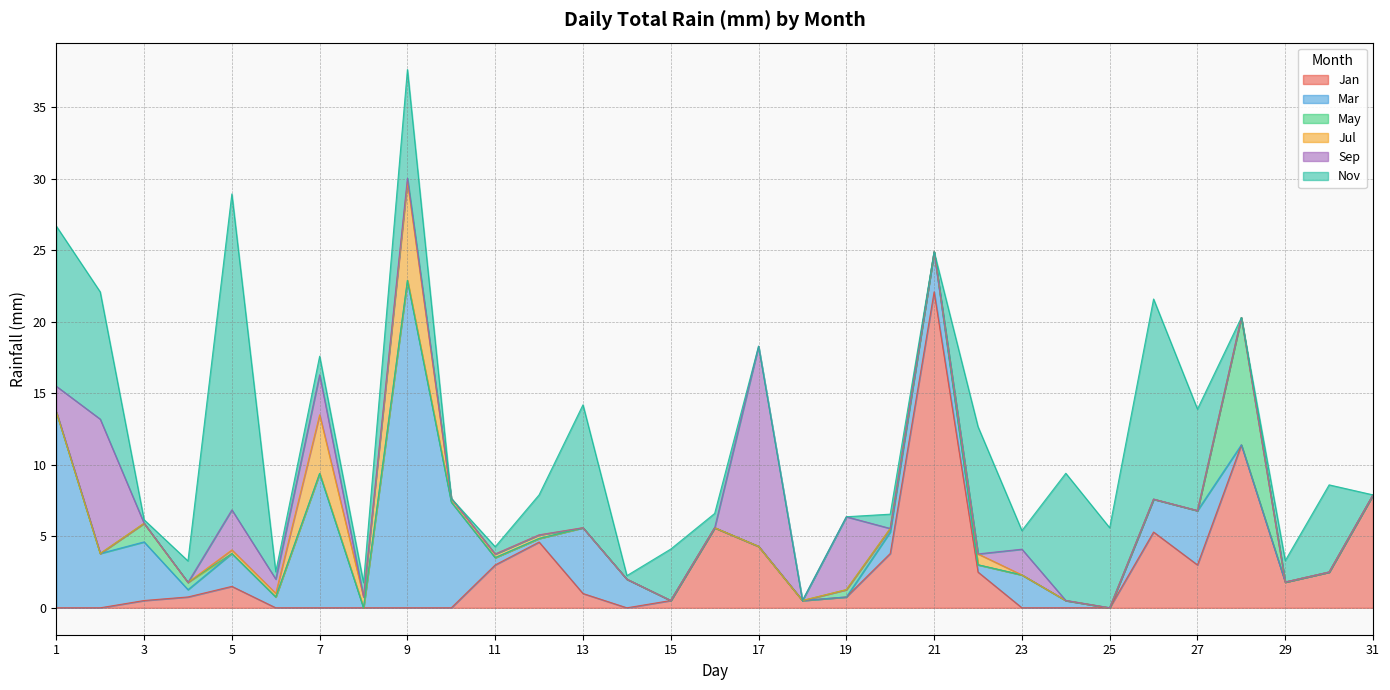

Which label corresponds to the smallest value in the chart?

1